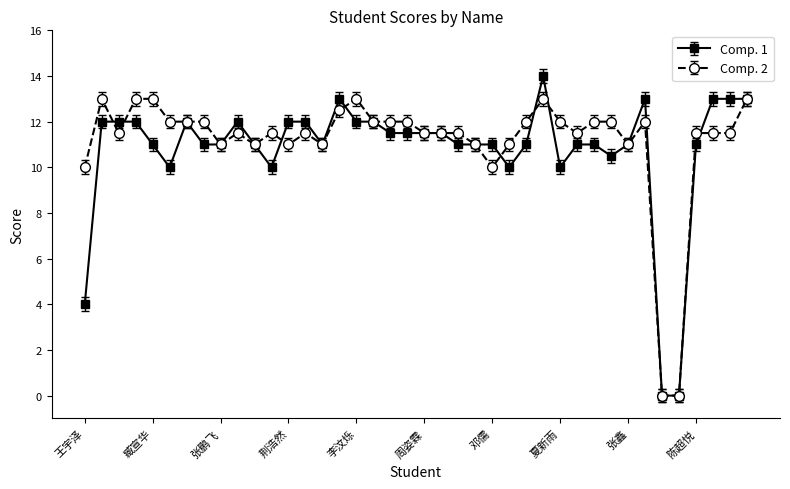

What are all the series names shown in the legend?

Comp. 1, Comp. 2